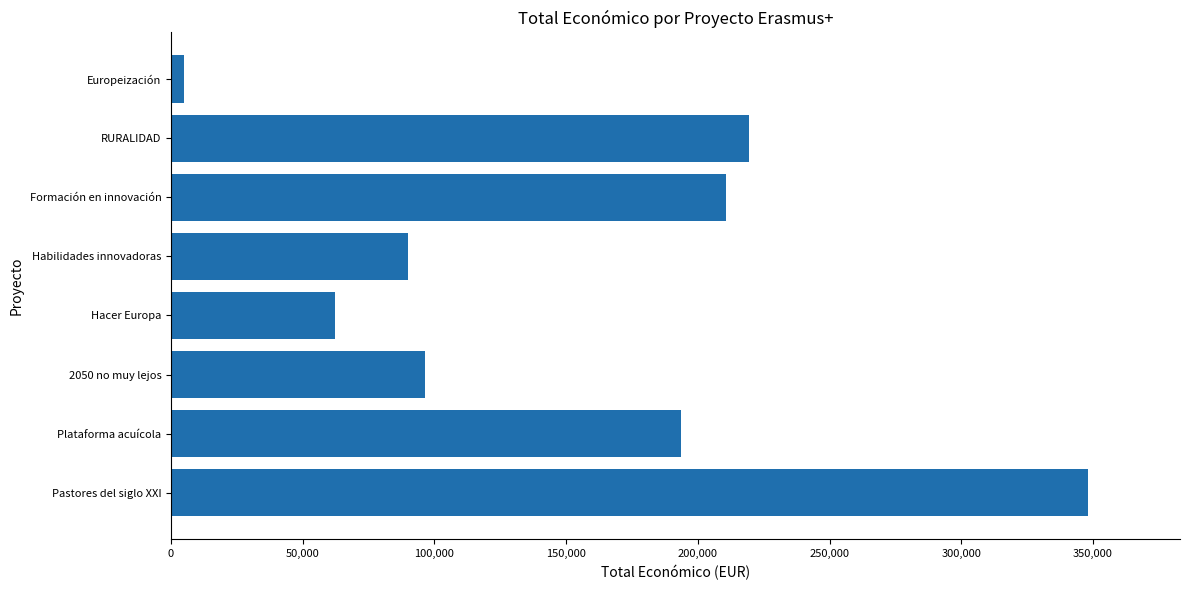

What is the difference between the maximum and minimum values?

343240